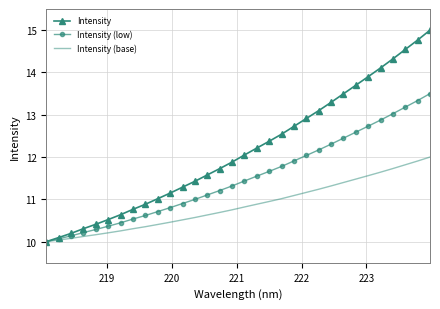

Which series has the largest total across all categories?

Intensity